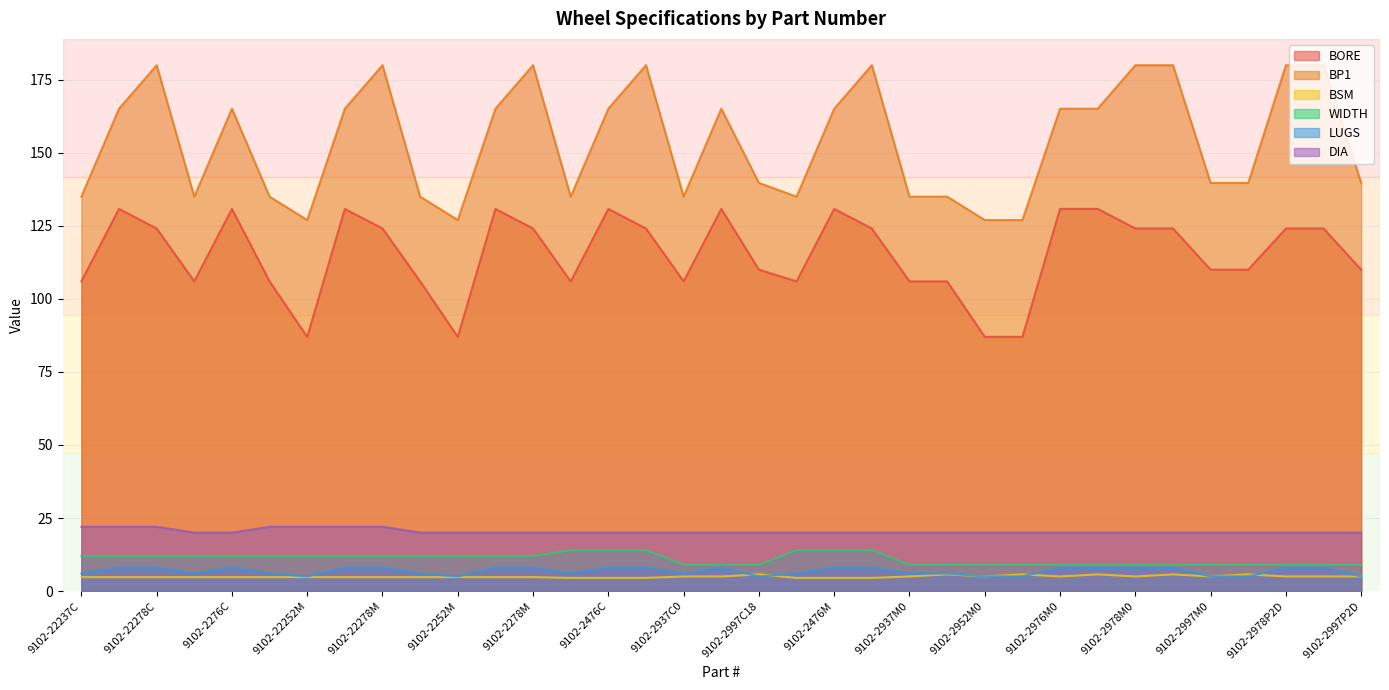

What position from the left is 9102-22237C?

1